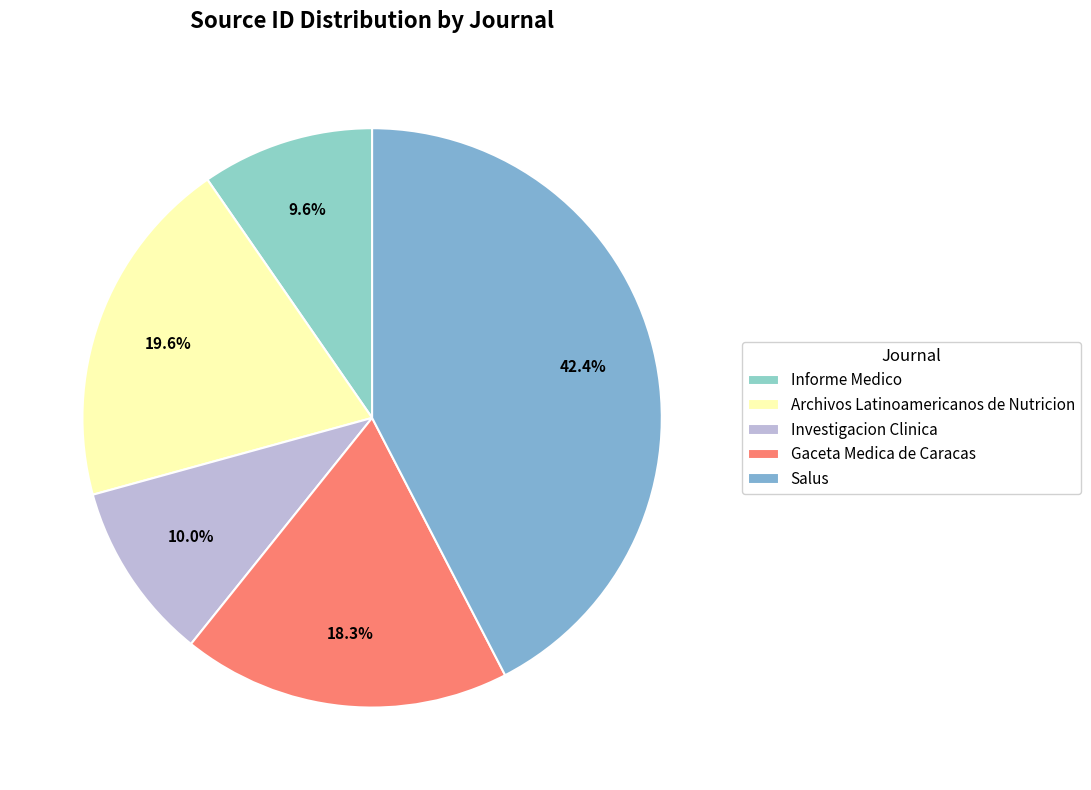

What is the largest slice in the pie chart?

Salus